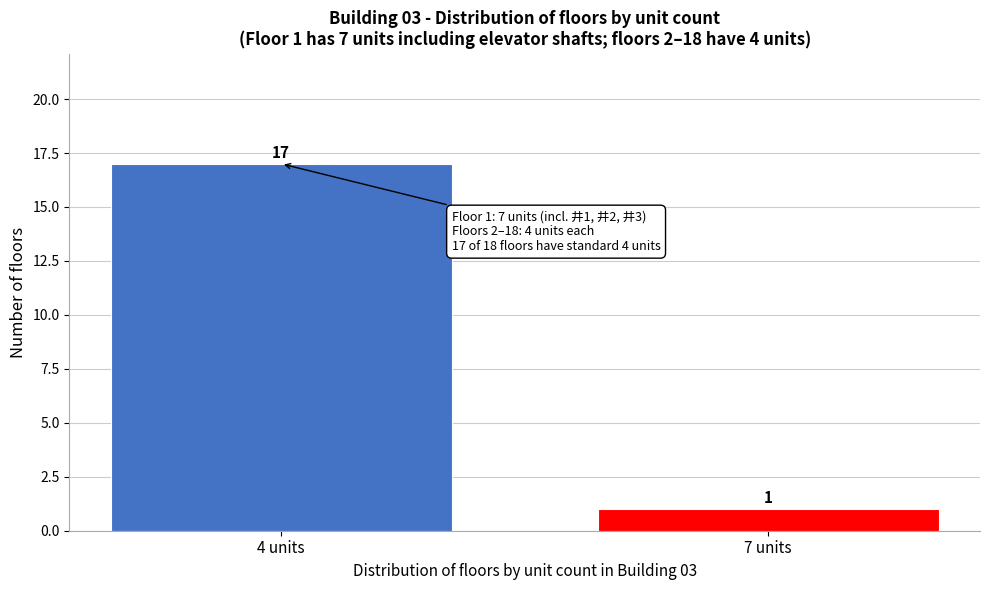

Reading left to right, what are all the values shown in this chart?

17	1